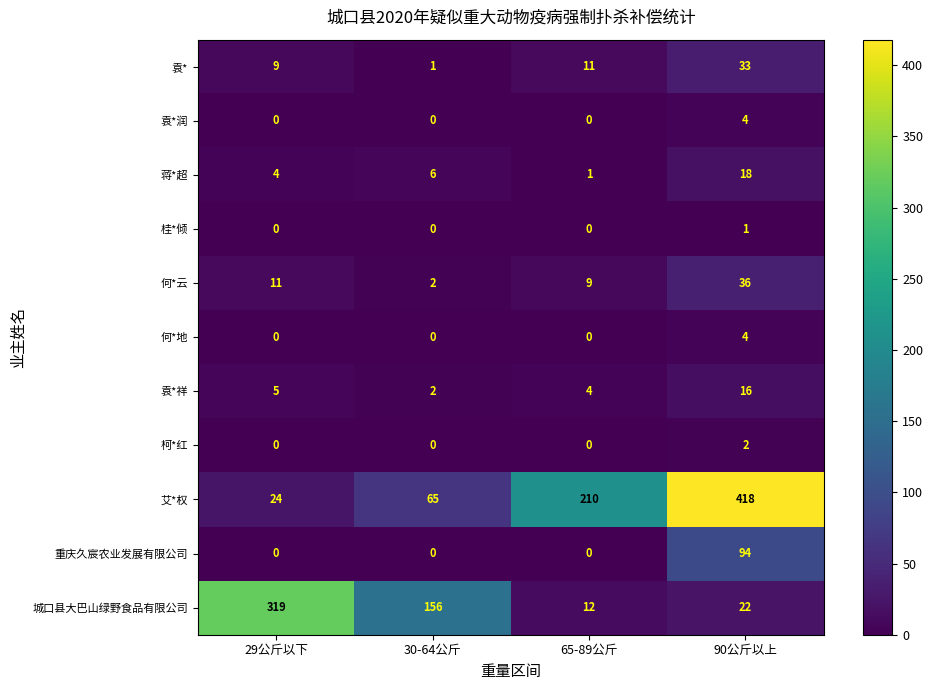

True or false: 蒋*超 has a value of 7 at 90公斤以上.

False